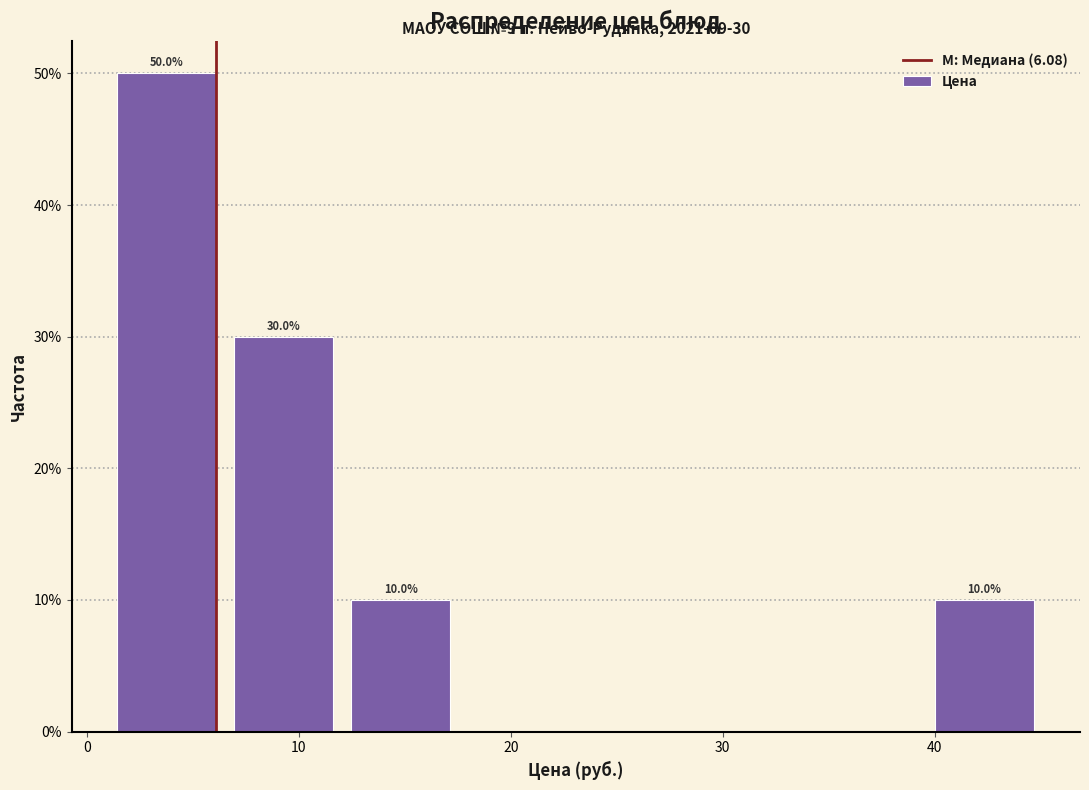

Which range on the x-axis has the tallest bar?

1 to 7